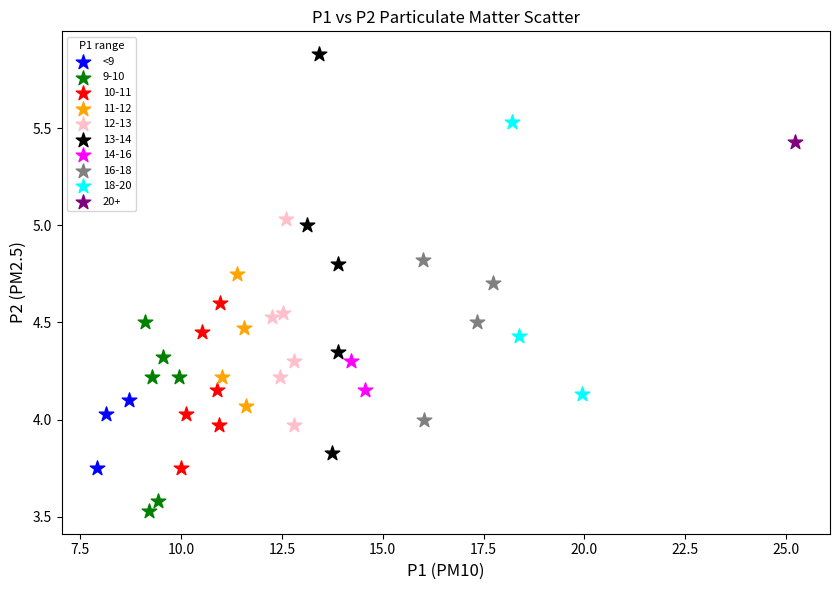

What are all the series names shown in the legend?

<9, 9-10, 10-11, 11-12, 12-13, 13-14, 14-16, 16-18, 18-20, 20+